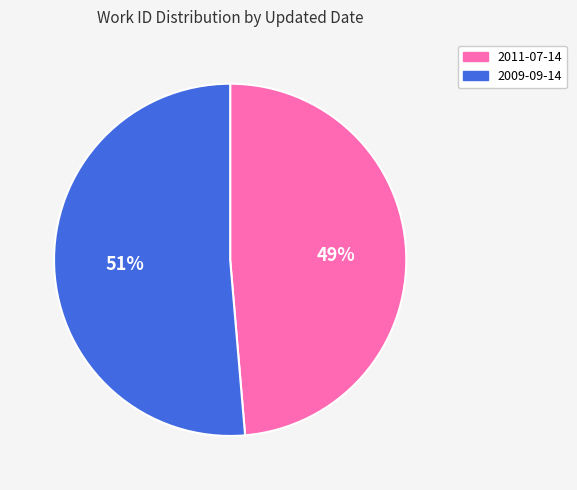

Which category has the smallest portion of the pie?

2011-07-14